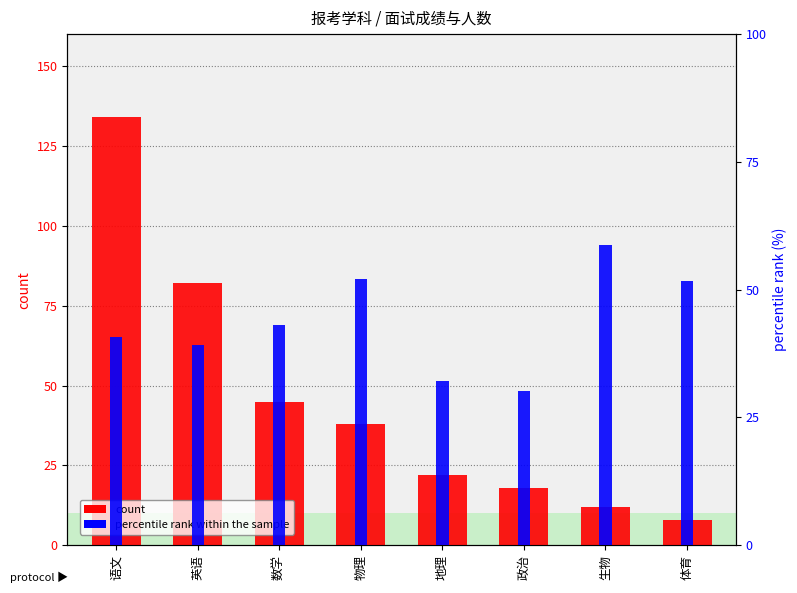

What position from the left is 地理?

5